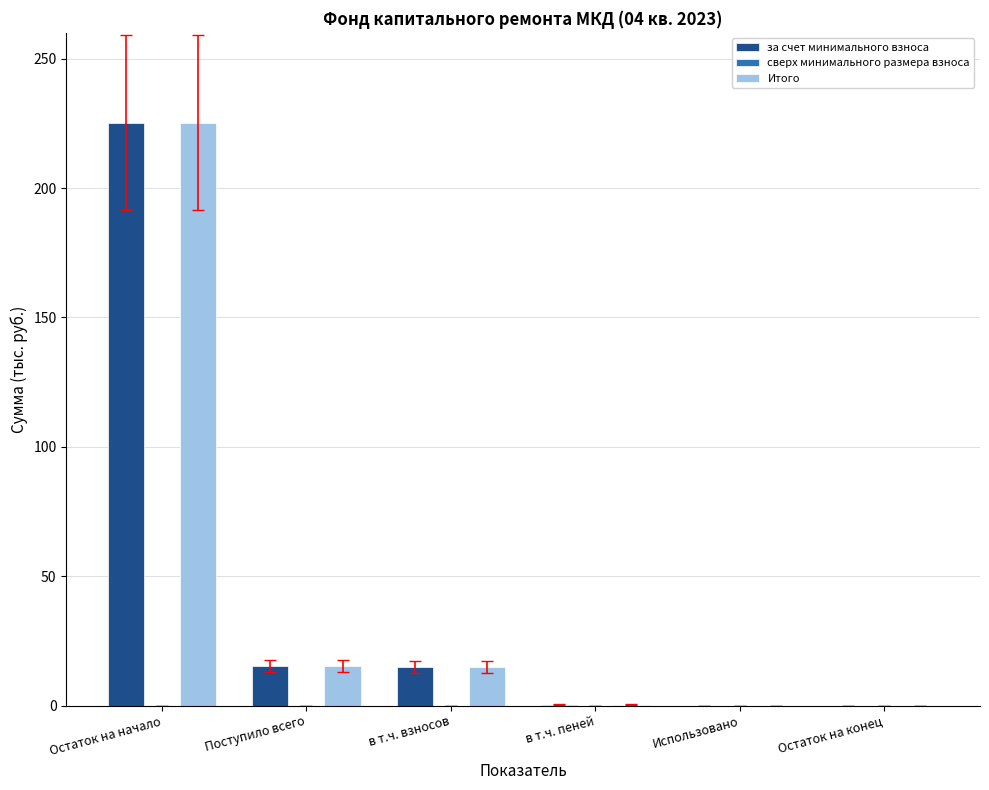

Is it true that Итого equals 15.2 at Поступило всего?

True